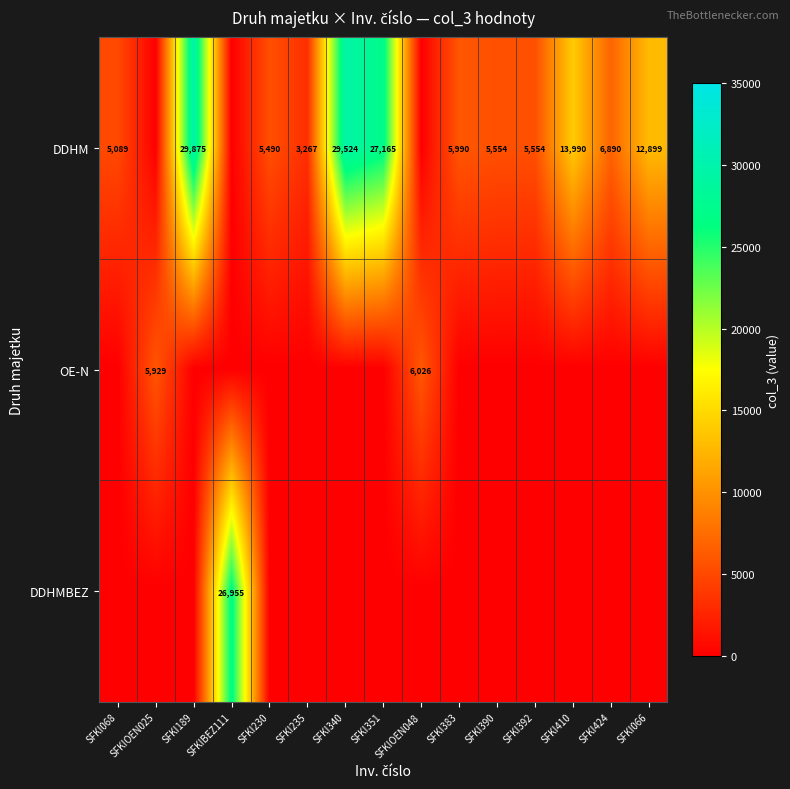

Is it true that DDHM equals 9589 at SFKI392?

False